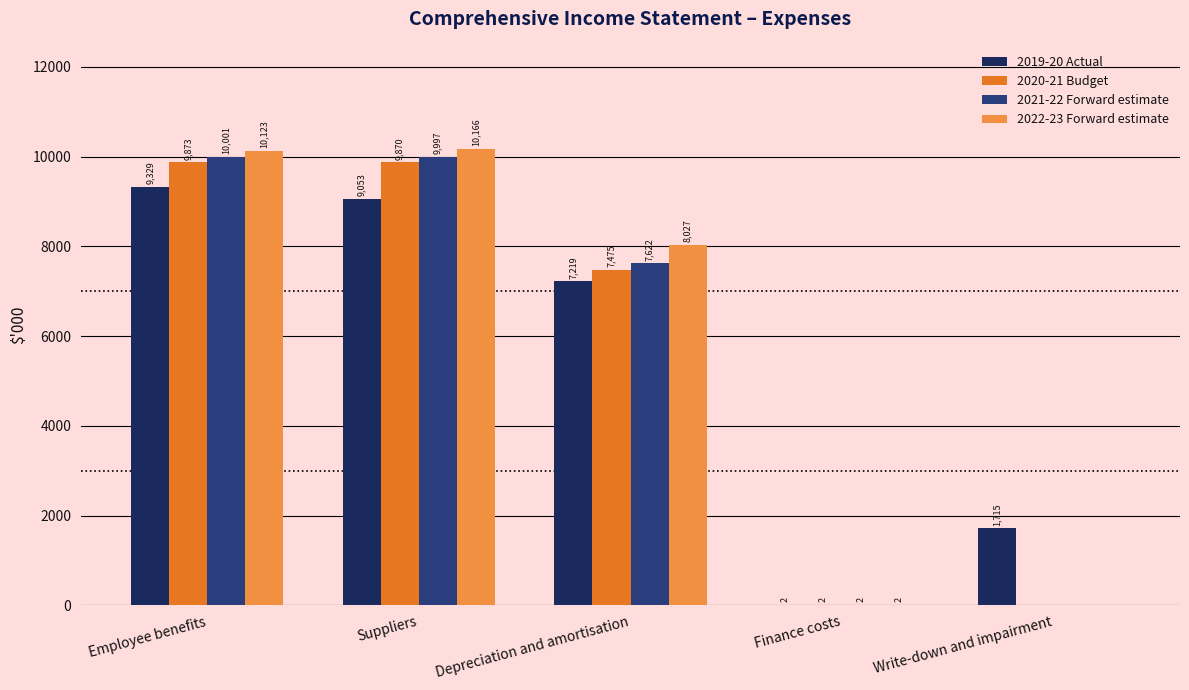

List the labels in order of 2020-21 Budget value, largest first.

Employee benefits, Suppliers, Depreciation and amortisation, Finance costs, Write-down and impairment